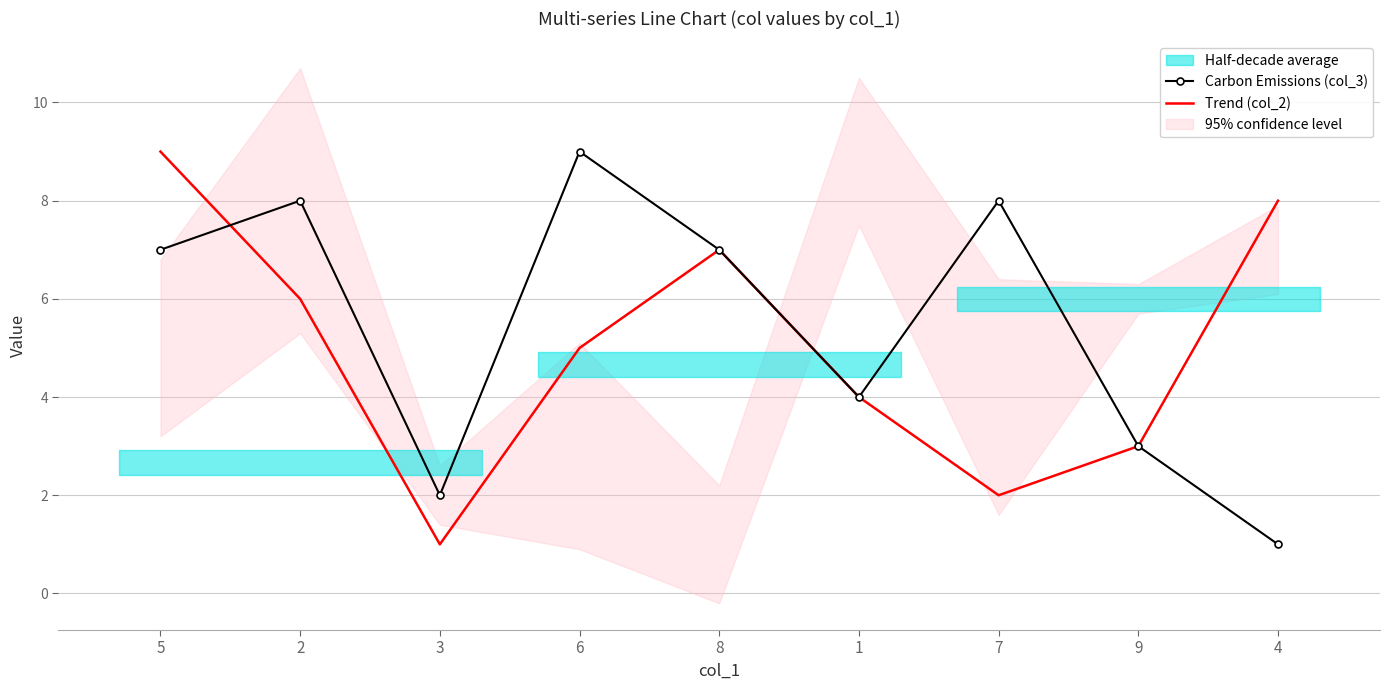

Rank the categories by Trend (col_2) value from lowest to highest.

3, 7, 9, 1, 6, 2, 8, 4, 5